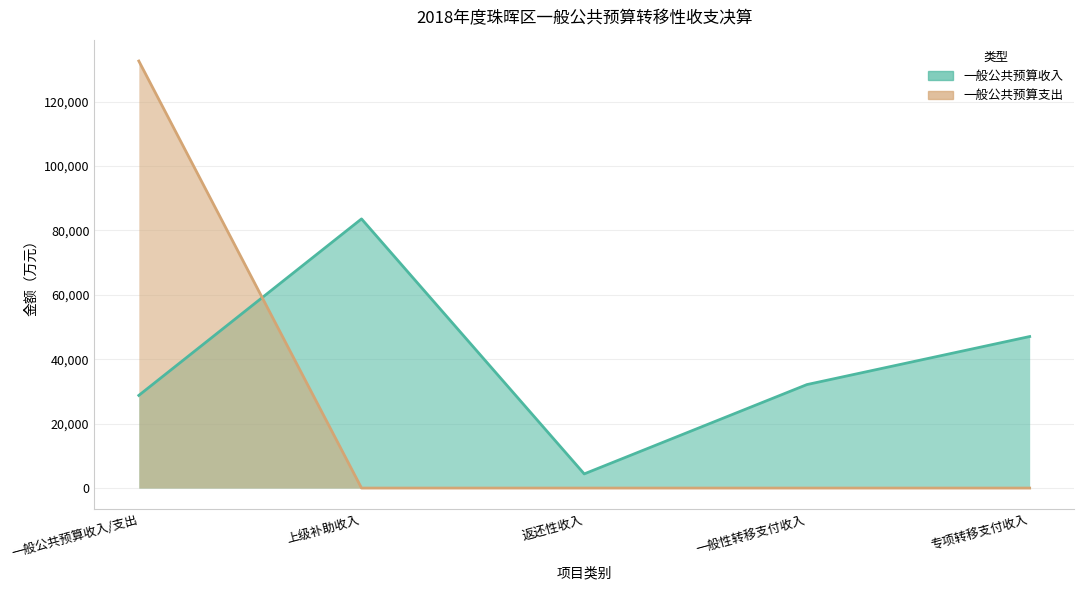

Reading left to right, transcribe all the data shown in this chart.

一般公共预算收入: 一般公共预算收入/支出=28778	上级补助收入=83596	返还性收入=4397	一般性转移支付收入=32139	专项转移支付收入=47060
一般公共预算支出: 一般公共预算收入/支出=132630	上级补助收入=0	返还性收入=0	一般性转移支付收入=0	专项转移支付收入=0